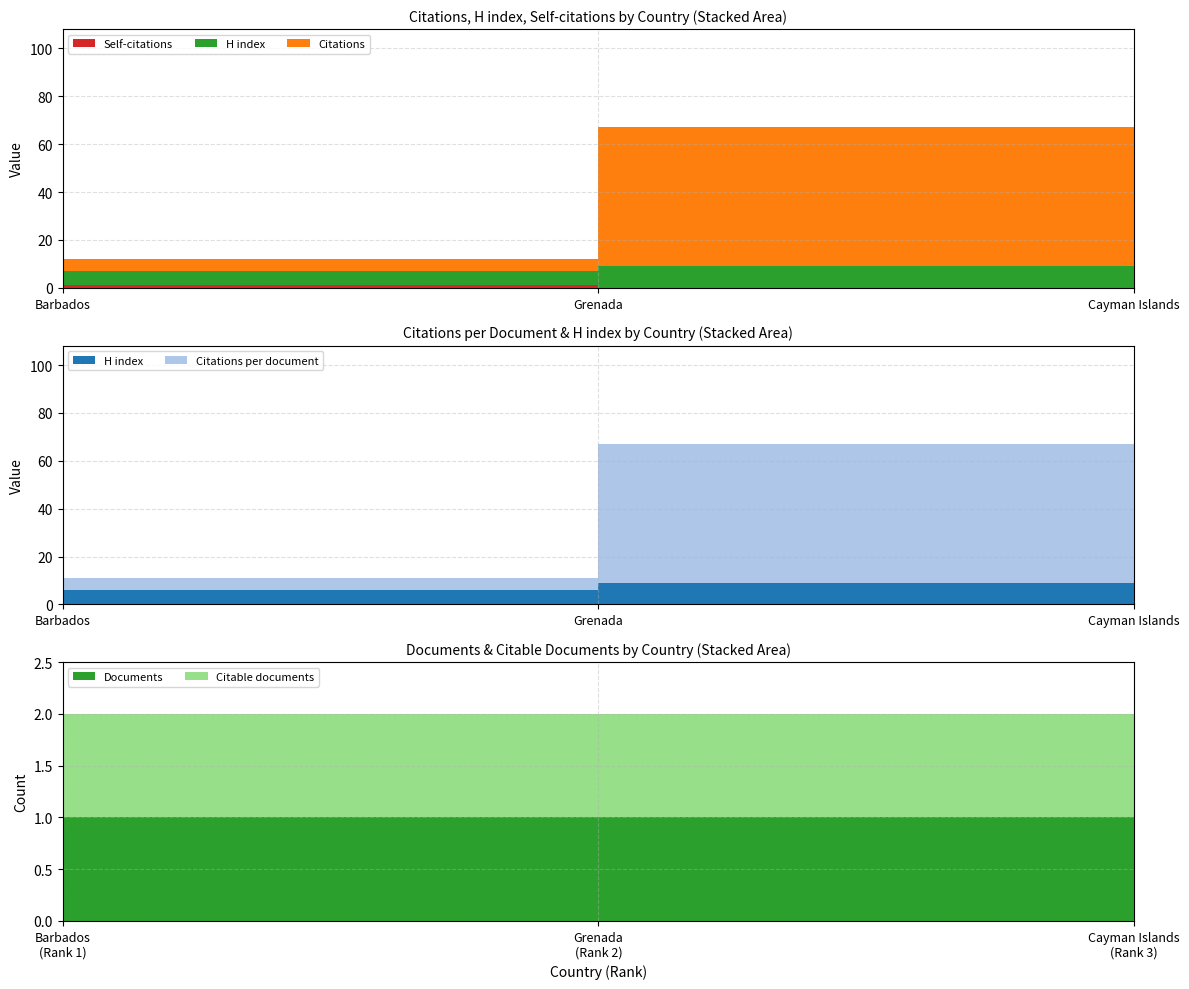

Reading left to right, what are all the values shown in this chart?

Citations: 5	58	94
Citations per document: 5	58	94
H index: 6	9	2
Self-citations: 1	0	0
Documents: 1	1	1
Citable documents: 1	1	1